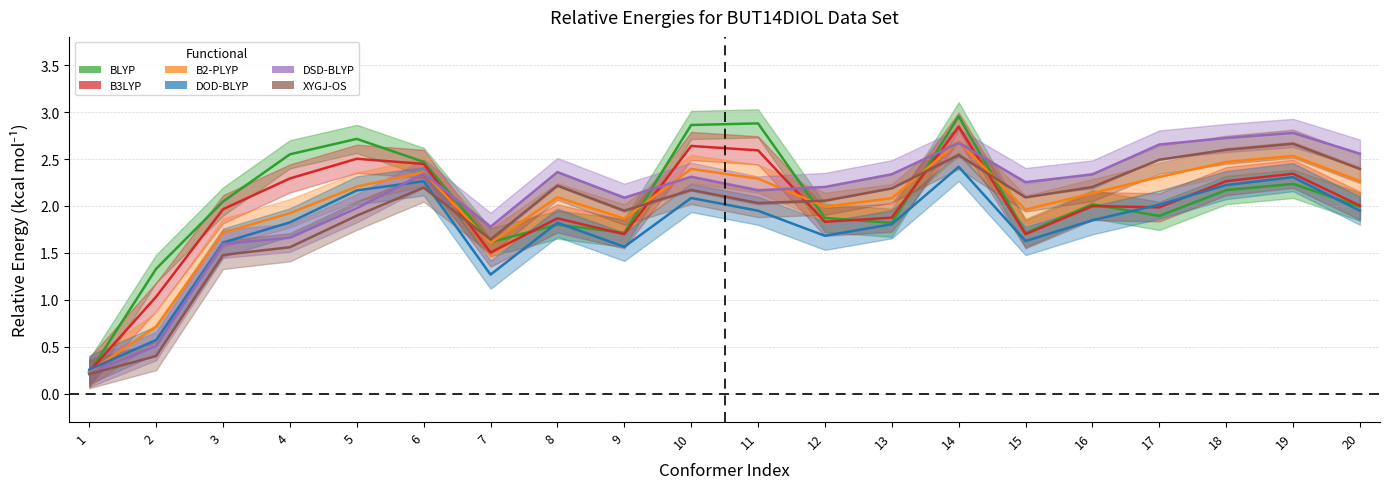

How many distinct data groups are displayed?

6